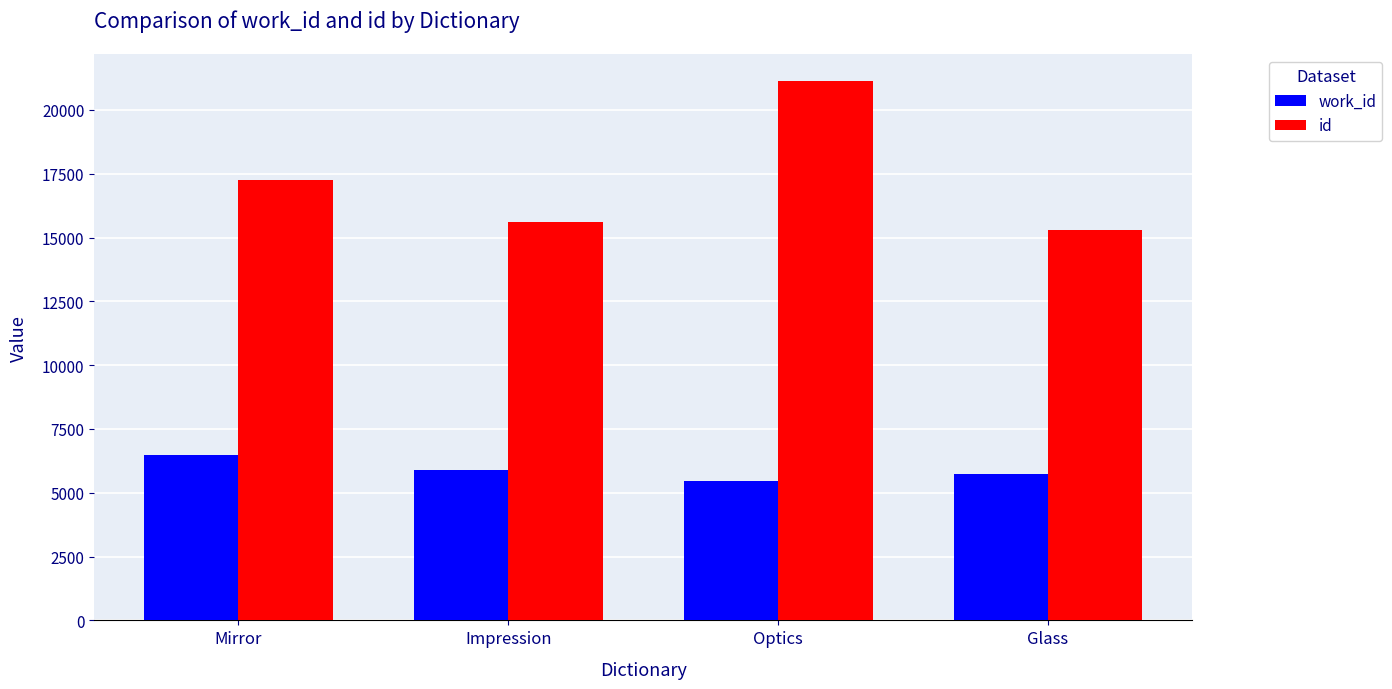

How many bars are there in each group?

2